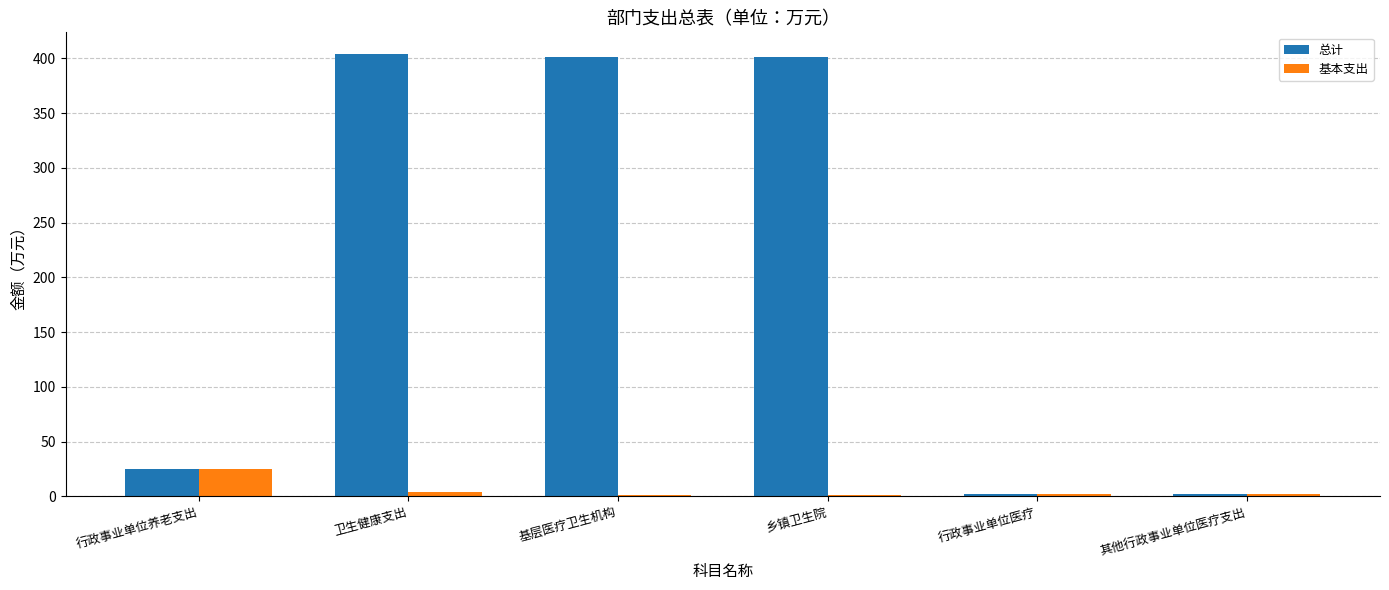

How many values in the 总计 series exceed 401?

3